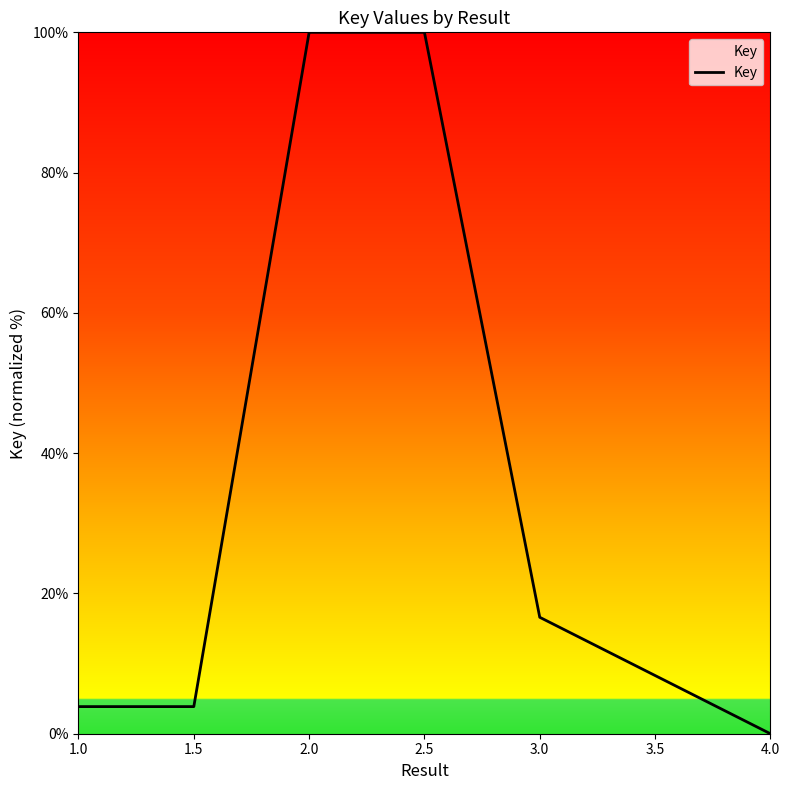

Is it true that the value at 3.0 is 16.6?

True